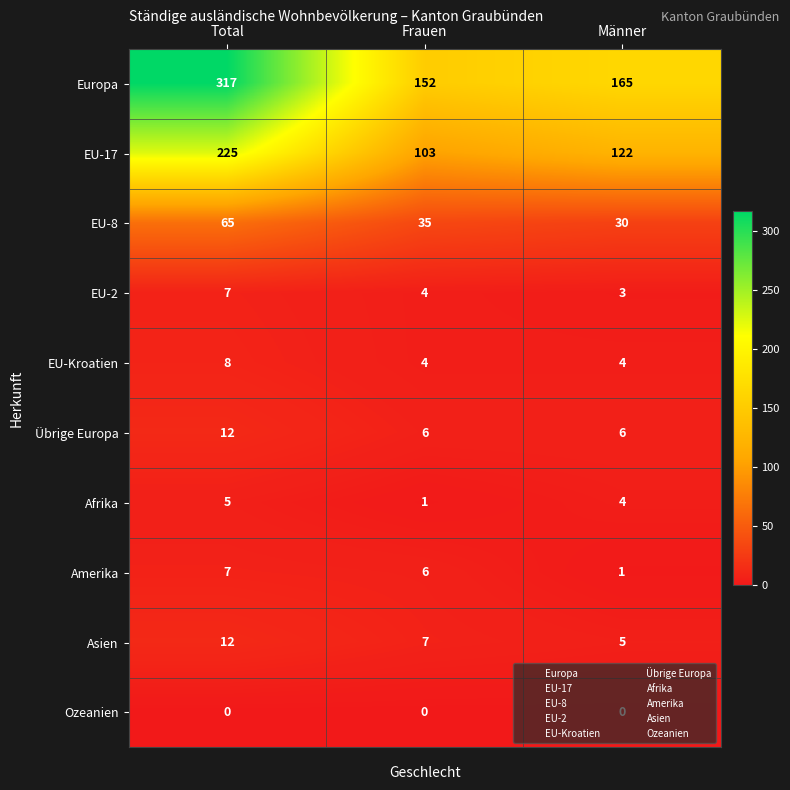

How many distinct data groups are displayed?

10